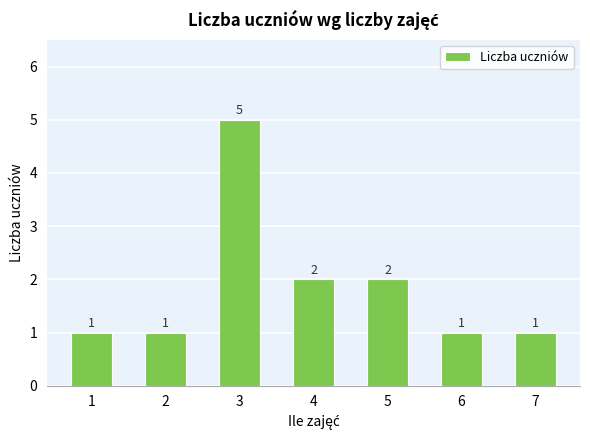

True or false: the data shows 7 at 3.

False